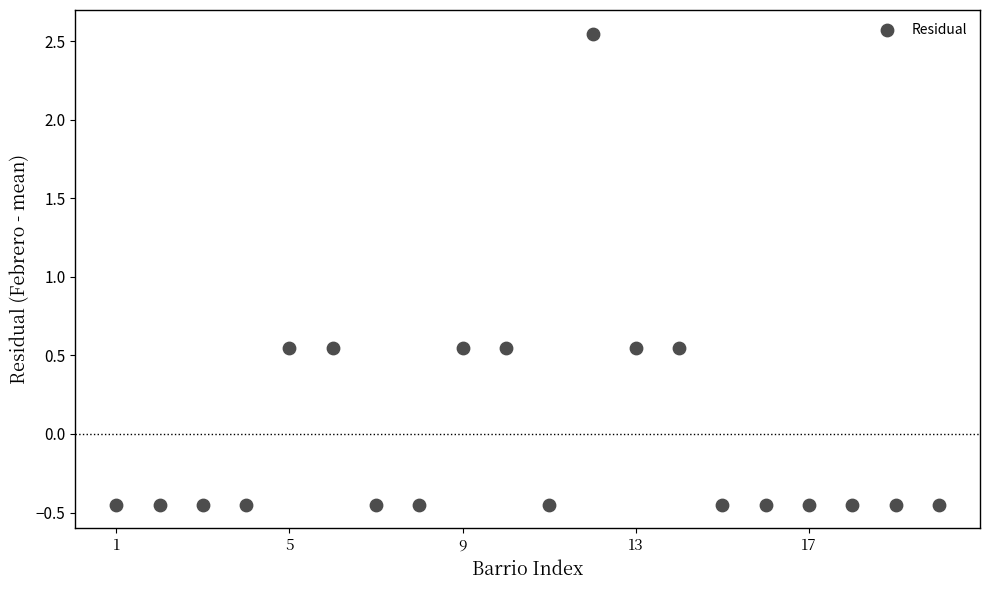

What is the range of Y values (max minus min)?

3.0